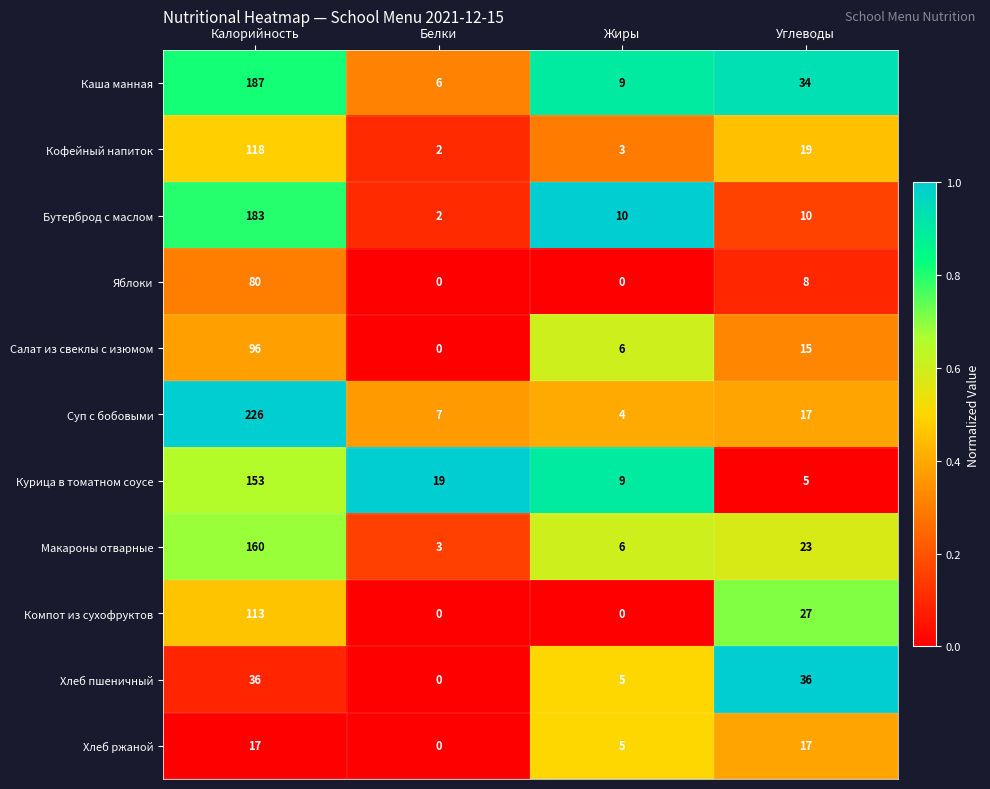

What is the difference between the maximum and minimum values in the Суп с бобовыми series?

222